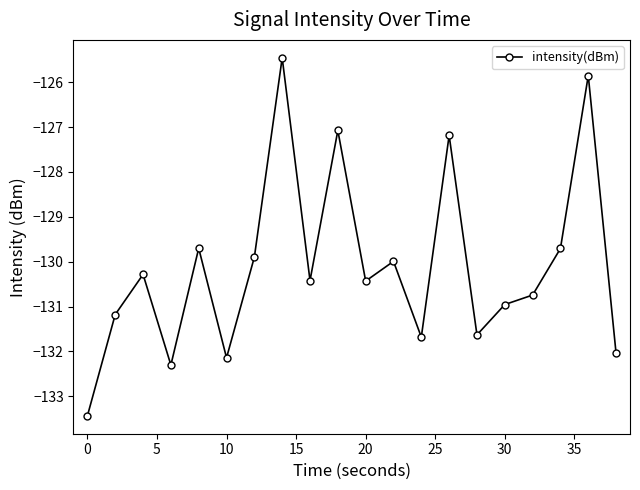

How many categories are shown in the chart?

20